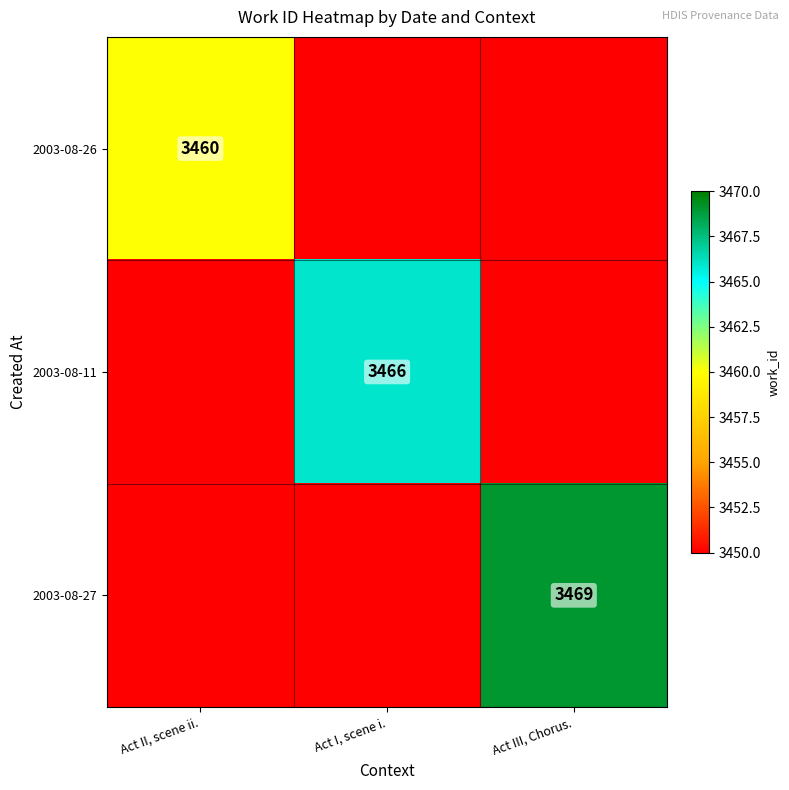

Is it true that 2003-08-26 equals 3460 at Act II, scene ii.?

True